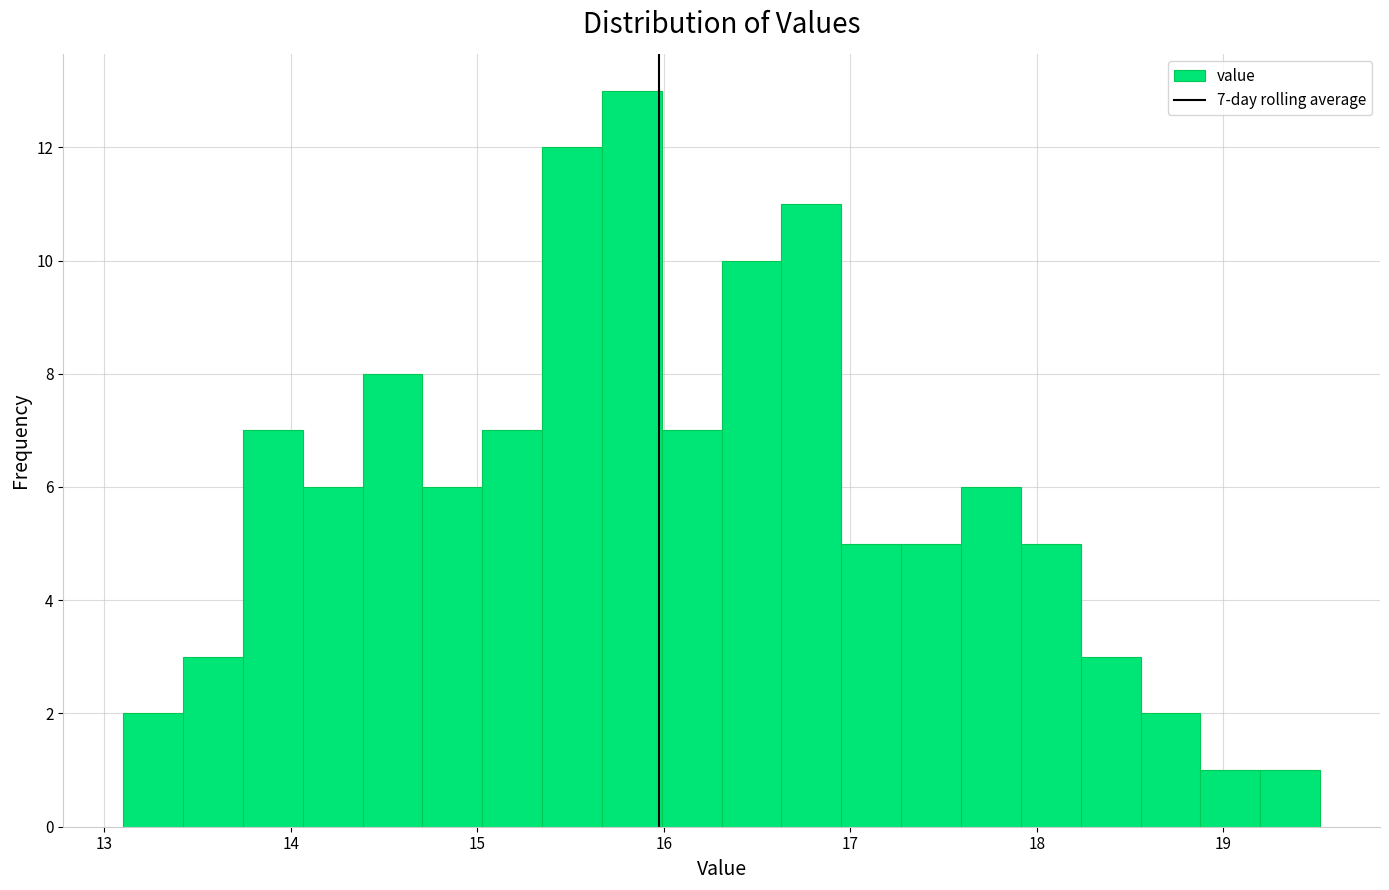

Around what value on the x-axis is the tallest bar? Give the approximate position of its centre, as read against the axis.

15.8